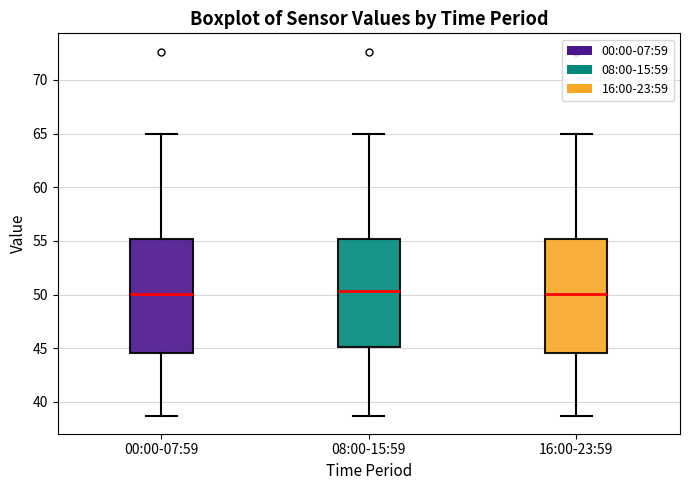

Reading left to right, read every box against the y-axis: the position of its median line, the range the box covers, and the ends of its whiskers. The values are not printed on the chart, so give them approximately, as read against the axis.

00:00-07:59: median 50.0, box 44.5 to 55.0, whiskers 38.5 to 65.0
08:00-15:59: median 50.5, box 45.0 to 55.0, whiskers 38.5 to 65.0
16:00-23:59: median 50.0, box 44.5 to 55.0, whiskers 38.5 to 65.0